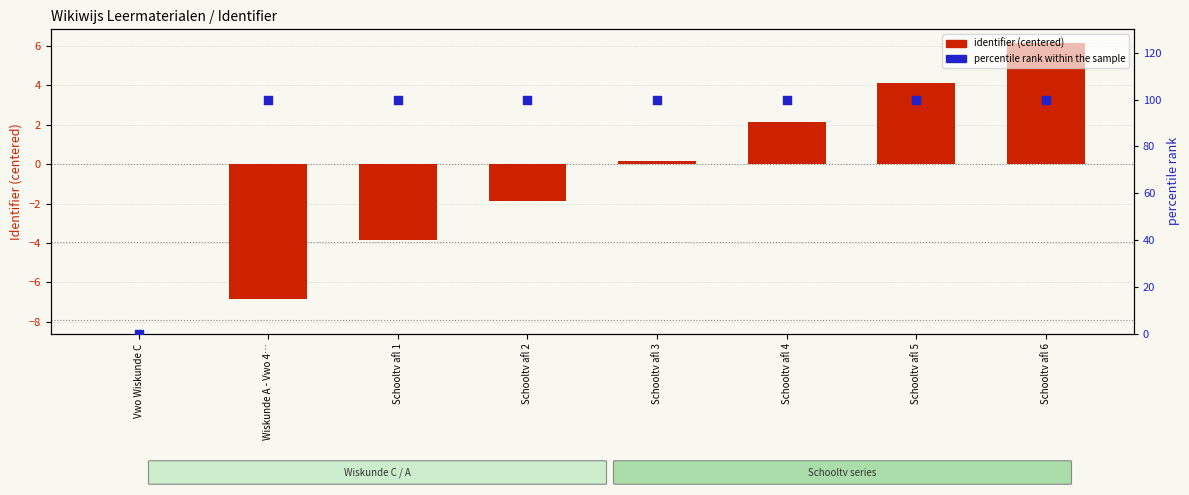

Which series has the largest total across all categories?

percentile rank within the sample